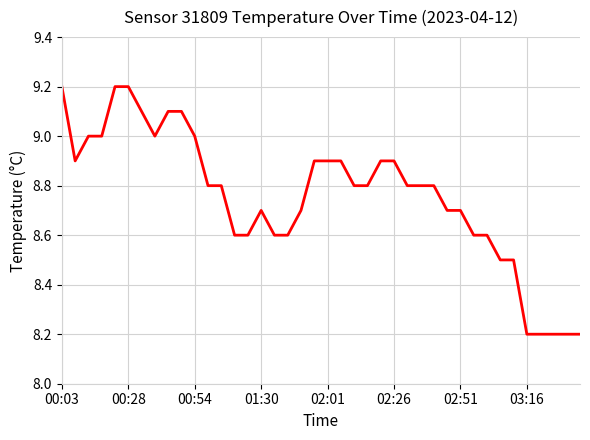

What is the minimum value shown in the chart?

8.2